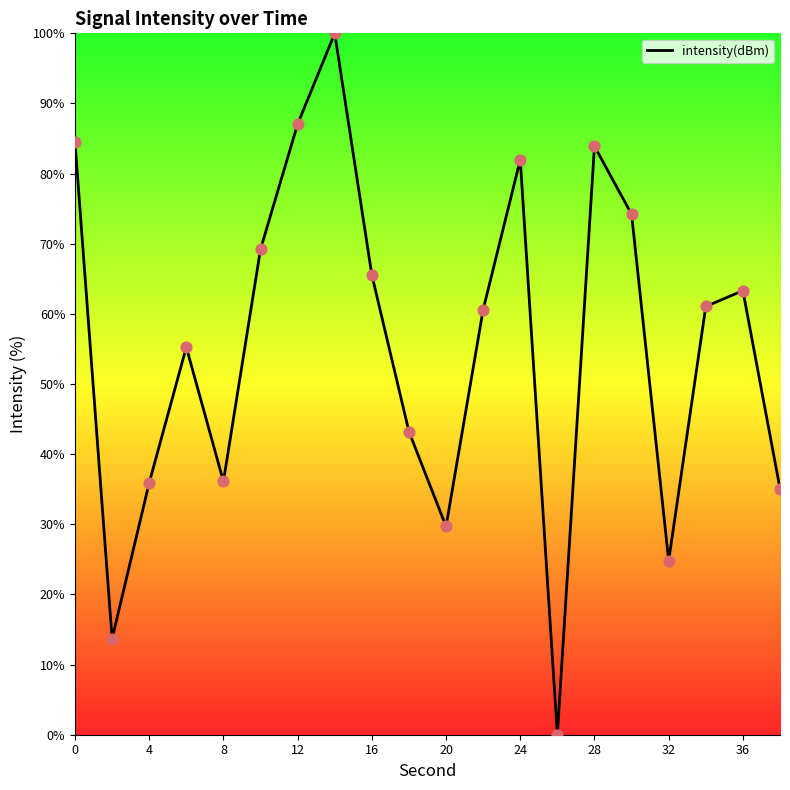

What is the maximum value shown in the chart?

100.0